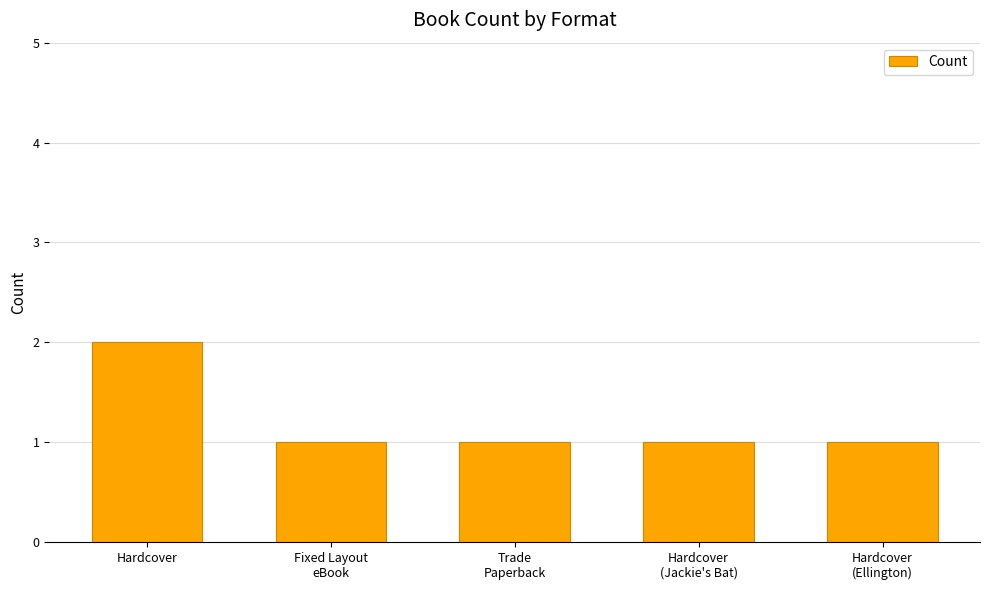

At which category does the chart reach its peak across all series?

Hardcover